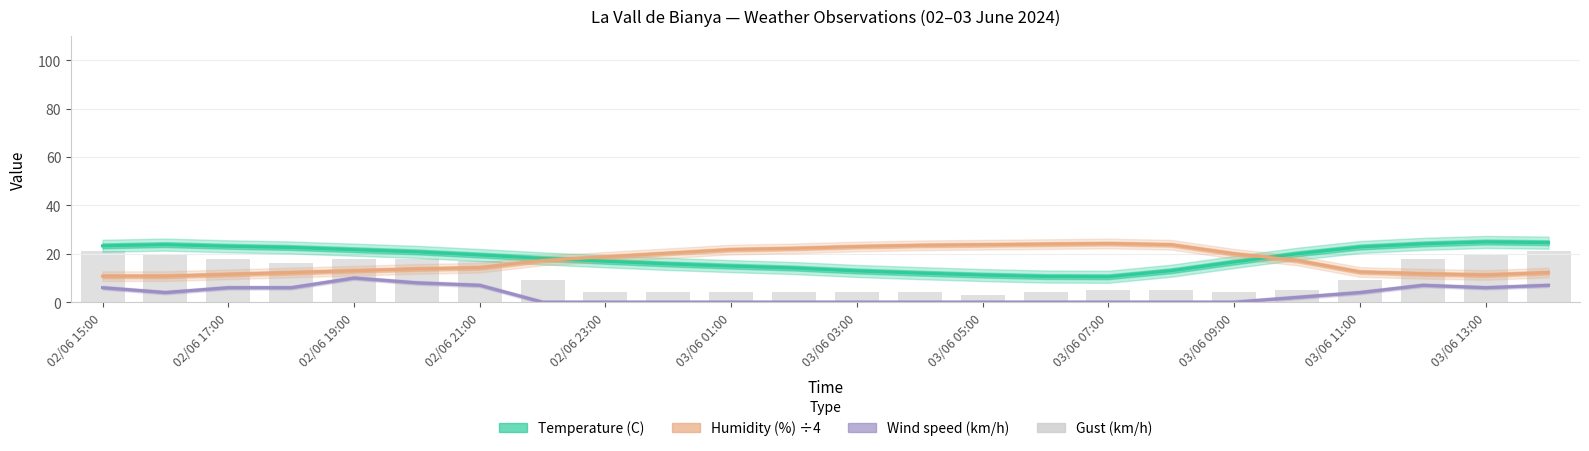

What is the sum of all values?

255